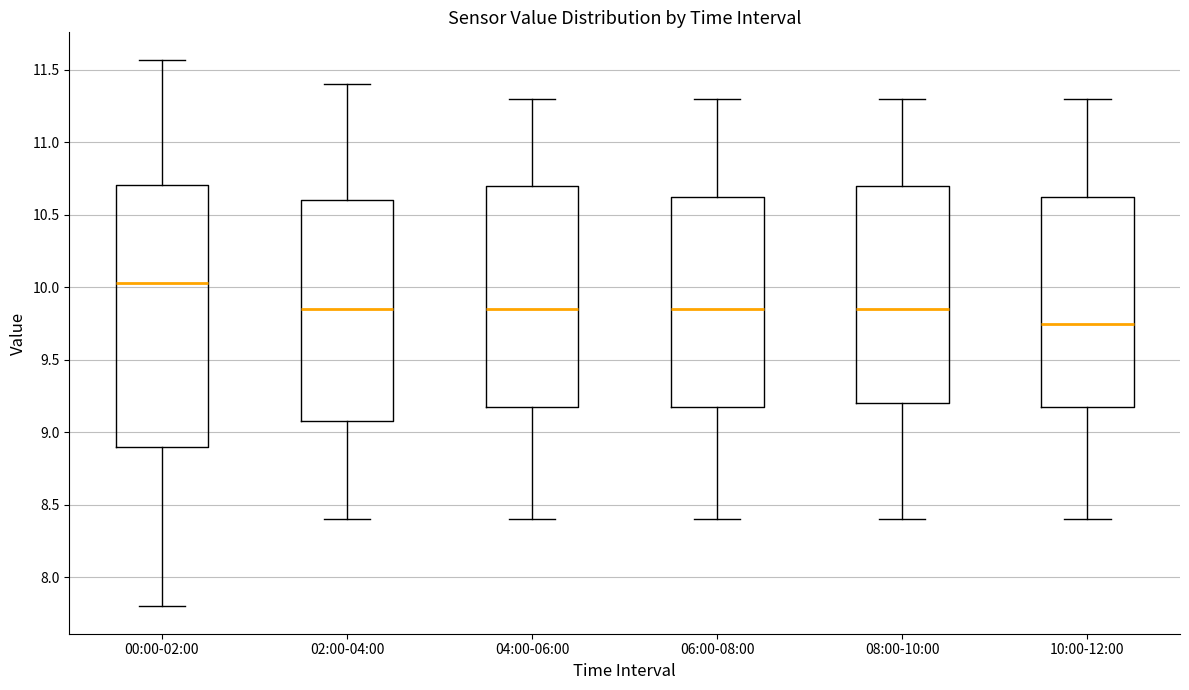

Which box's median line is the lowest?

10:00-12:00